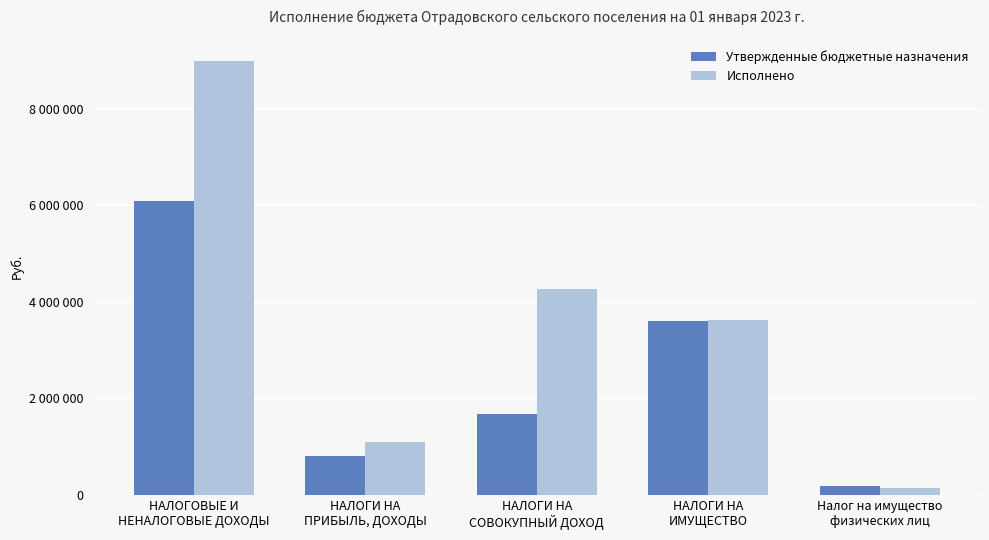

The Исполнено series shows 4274176.5 at НАЛОГИ НА
СОВОКУПНЫЙ ДОХОД. True or false?

True